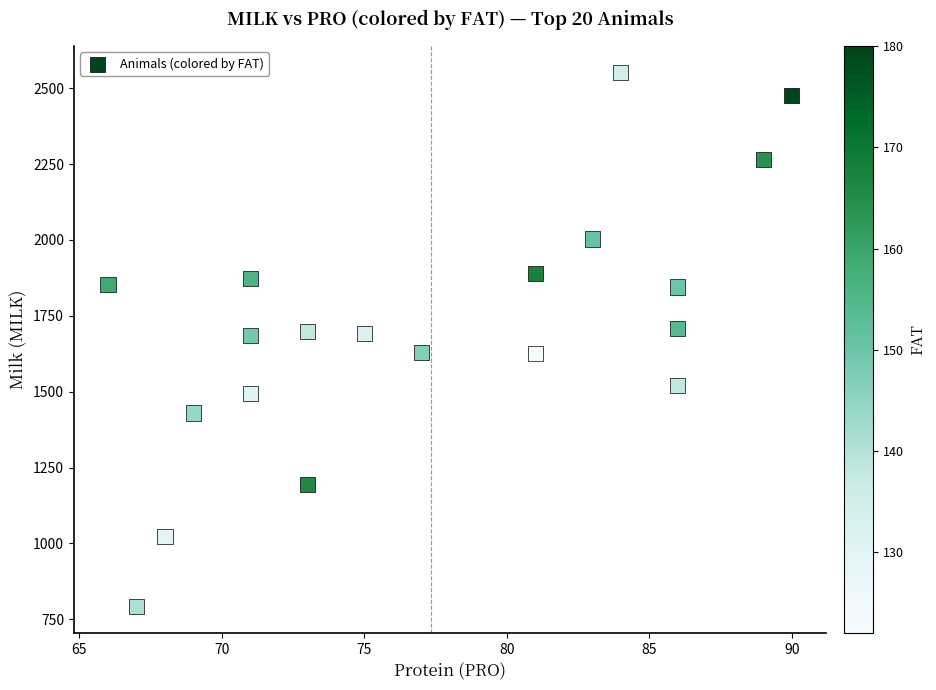

What is the range of Y values (max minus min)?

1759